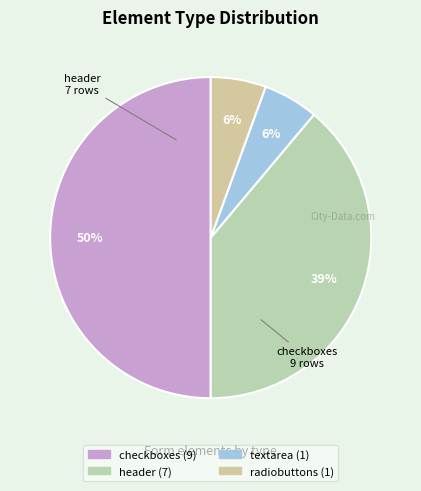

Which slice is the largest?

checkboxes